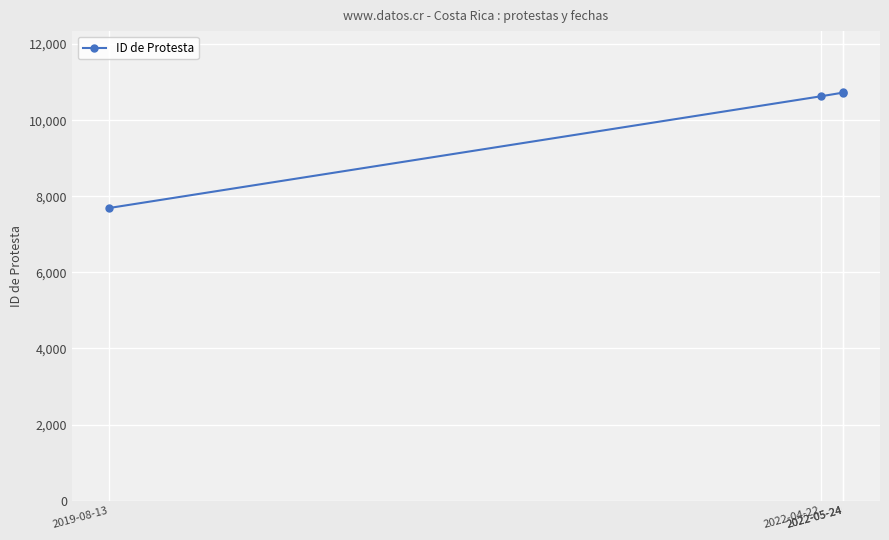

Which category has the highest value across all series?

2022-05-24